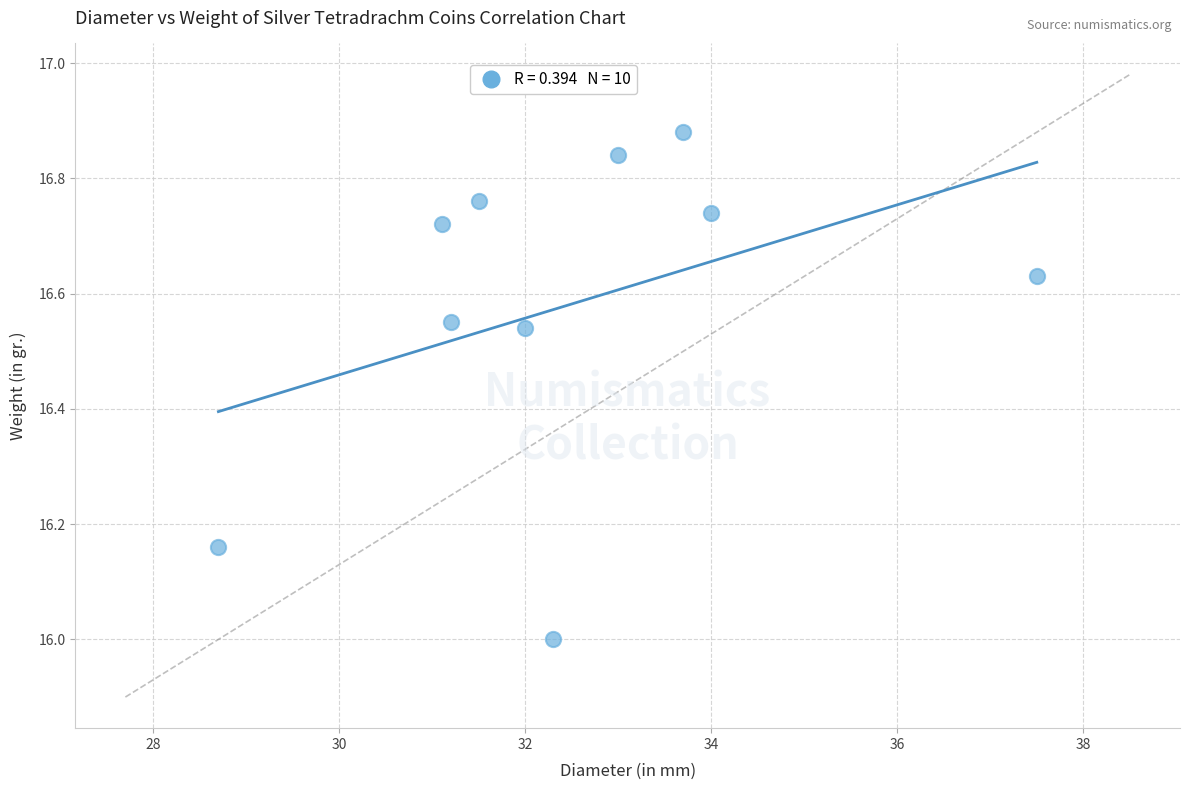

What is the range of Y values (max minus min)?

0.9